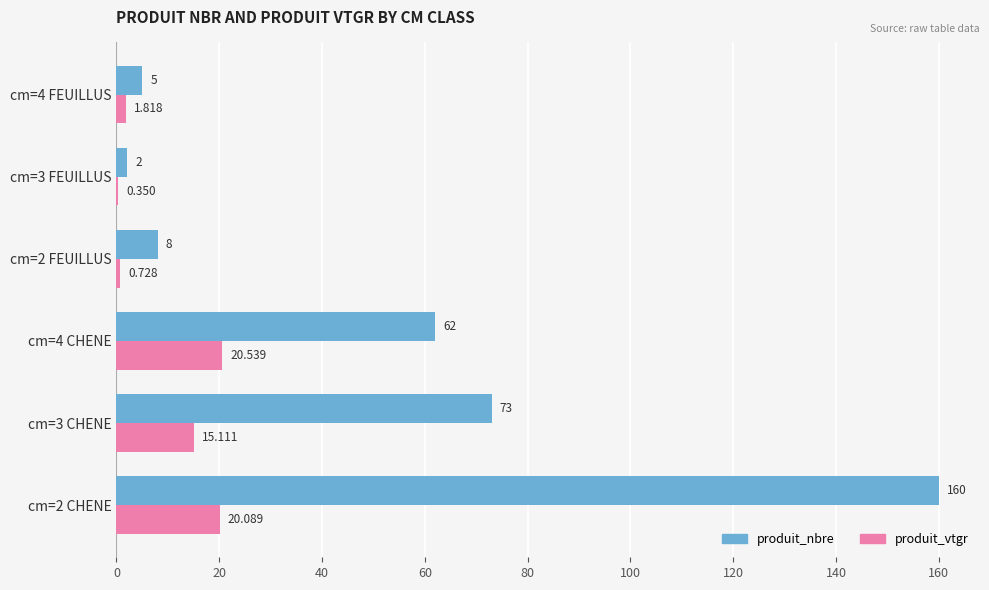

Between cm=4 CHENE and cm=2 FEUILLUS, which series saw the biggest shift?

produit_nbre